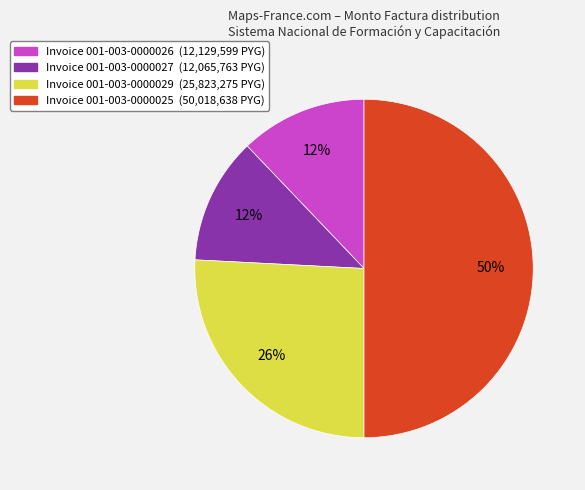

To the nearest percent, what is the difference between the largest and smallest slice percentages?

38%